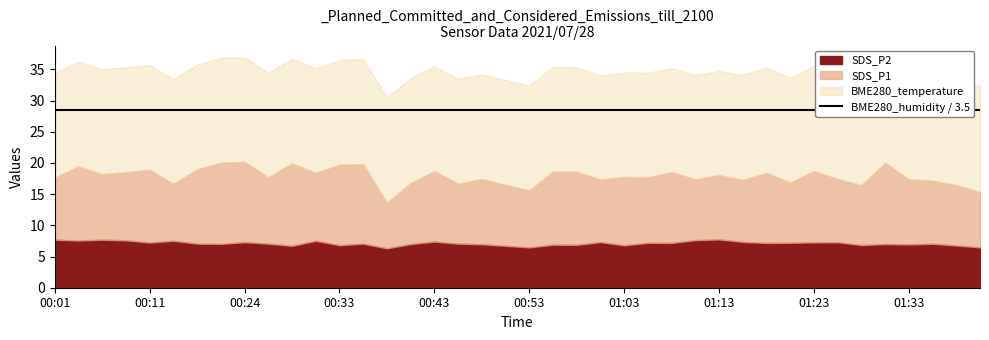

At which label does SDS_P1 first exceed 10?

00:04